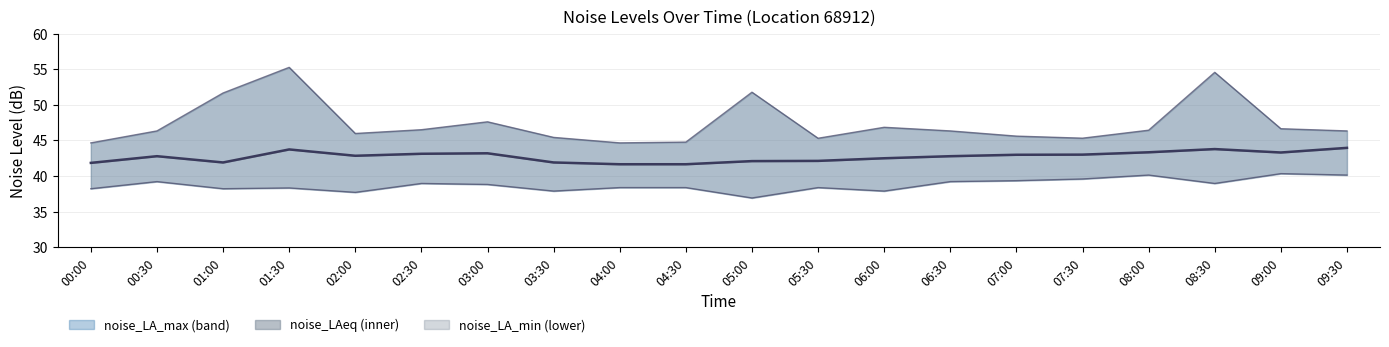

How many interior local valleys (lower than both neighbors) does the data have?

3